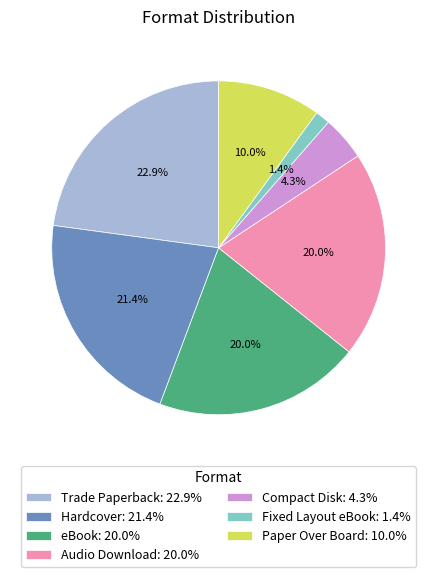

Is there a majority slice in this chart?

No